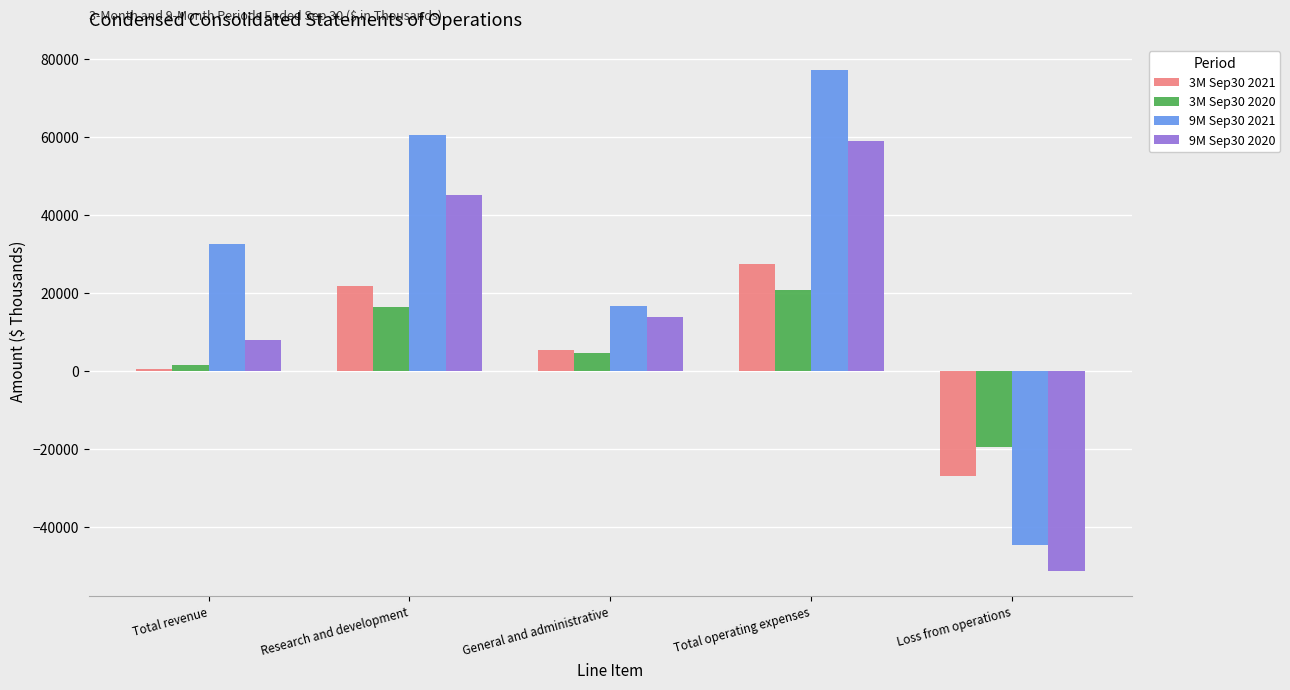

Which category has the highest value in the 9M Sep30 2021 series?

Total operating expenses